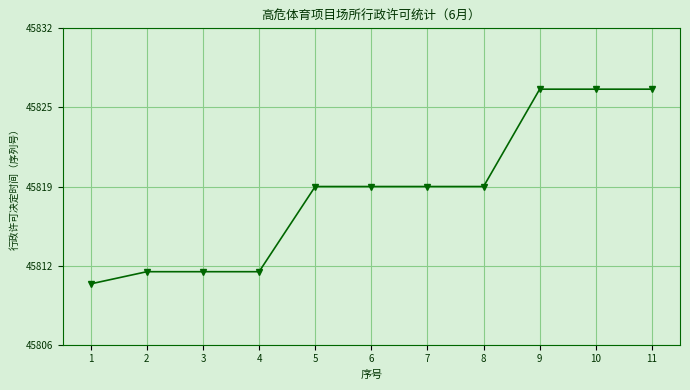

Is this an area chart (filled region under the line)?

No